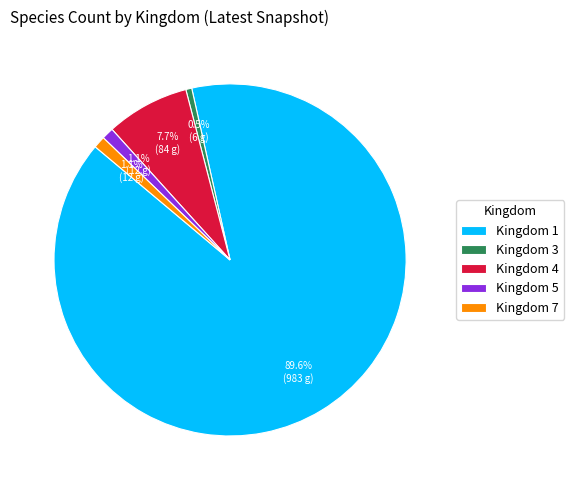

Which has a higher value, Kingdom 3 or Kingdom 1?

Kingdom 1